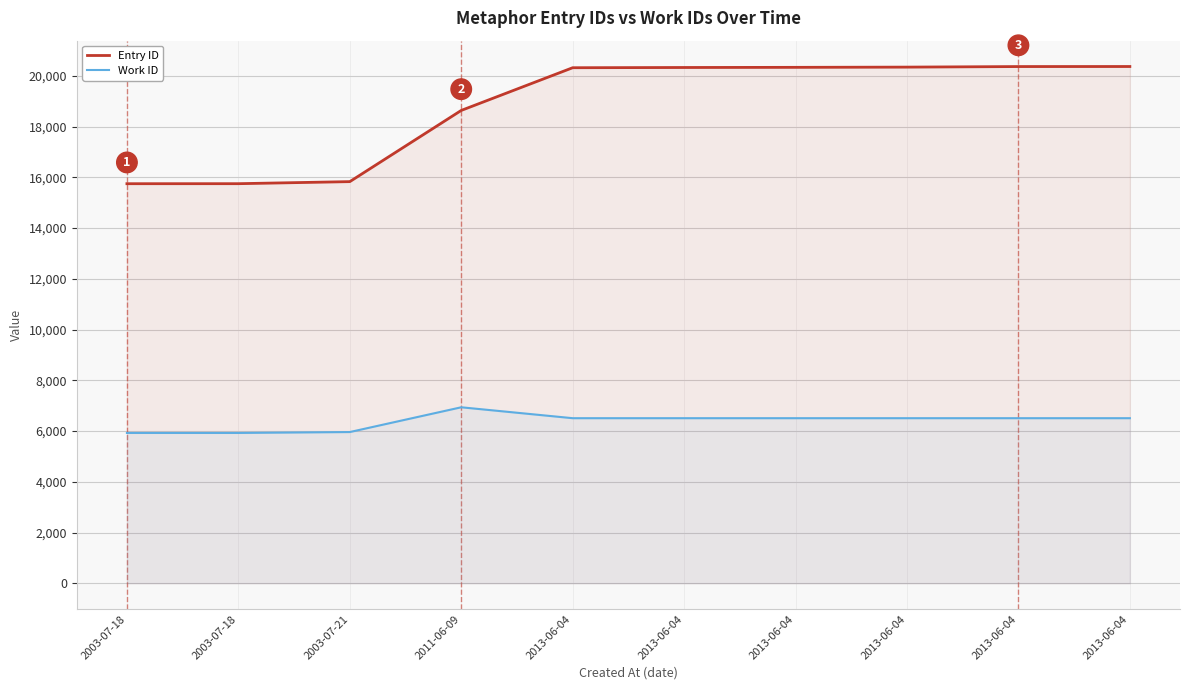

How many interior local peaks does the Work ID series have?

1